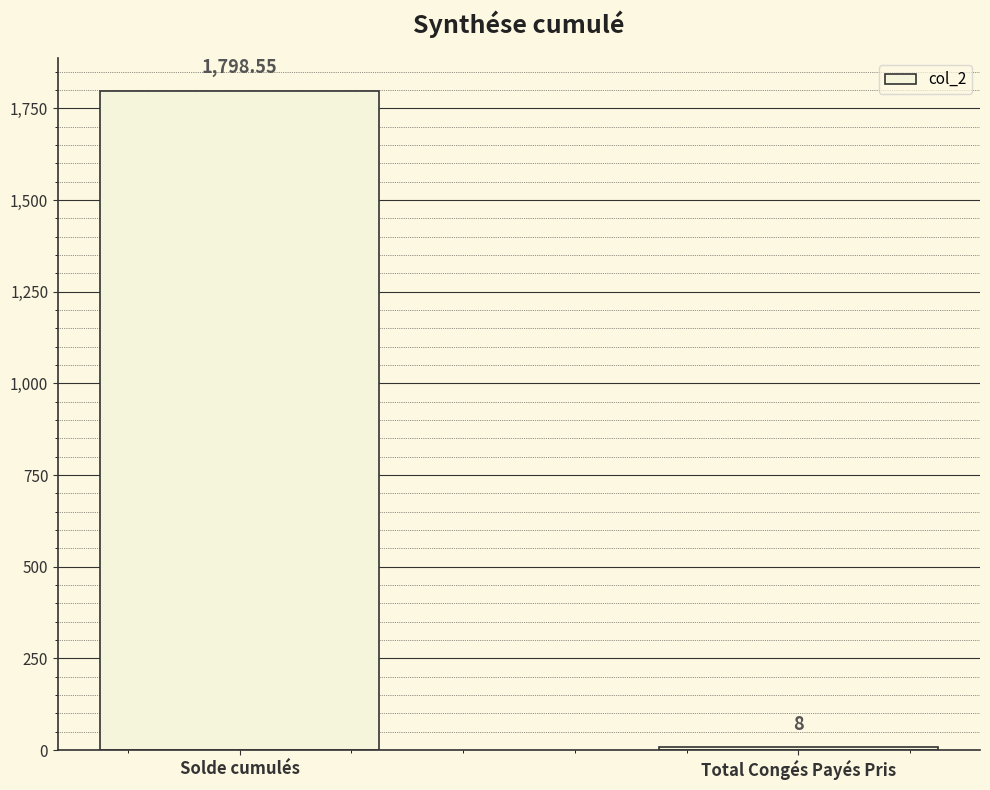

Where is the data nearest to the value 903?

Total Congés Payés Pris